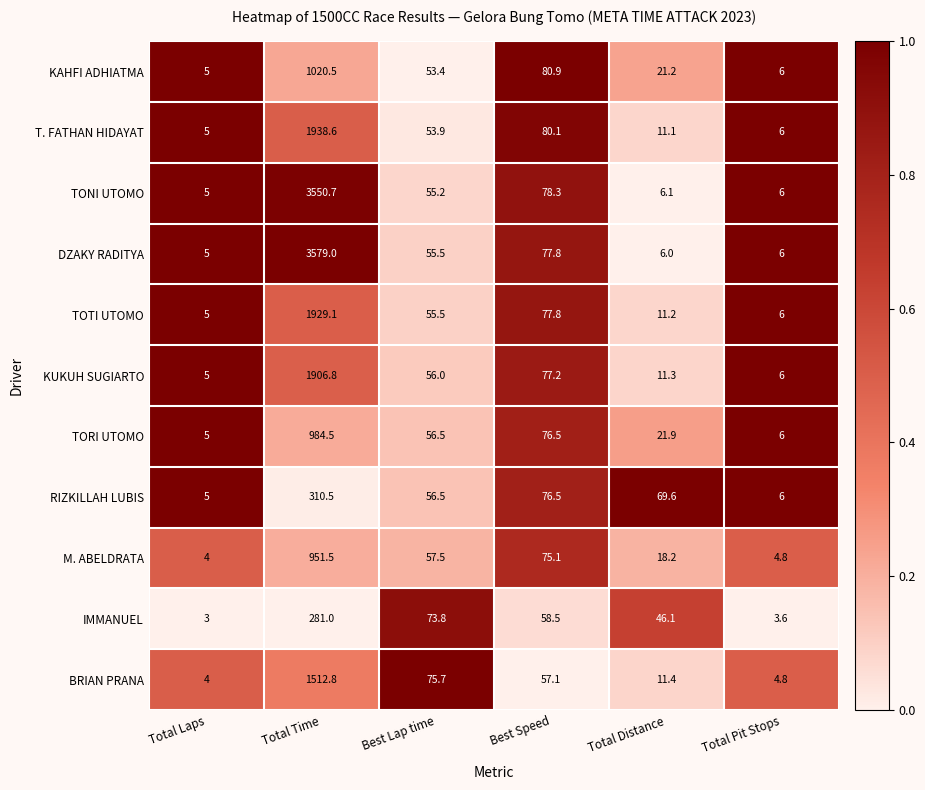

Which series has the largest total across all categories?

DZAKY RADITYA